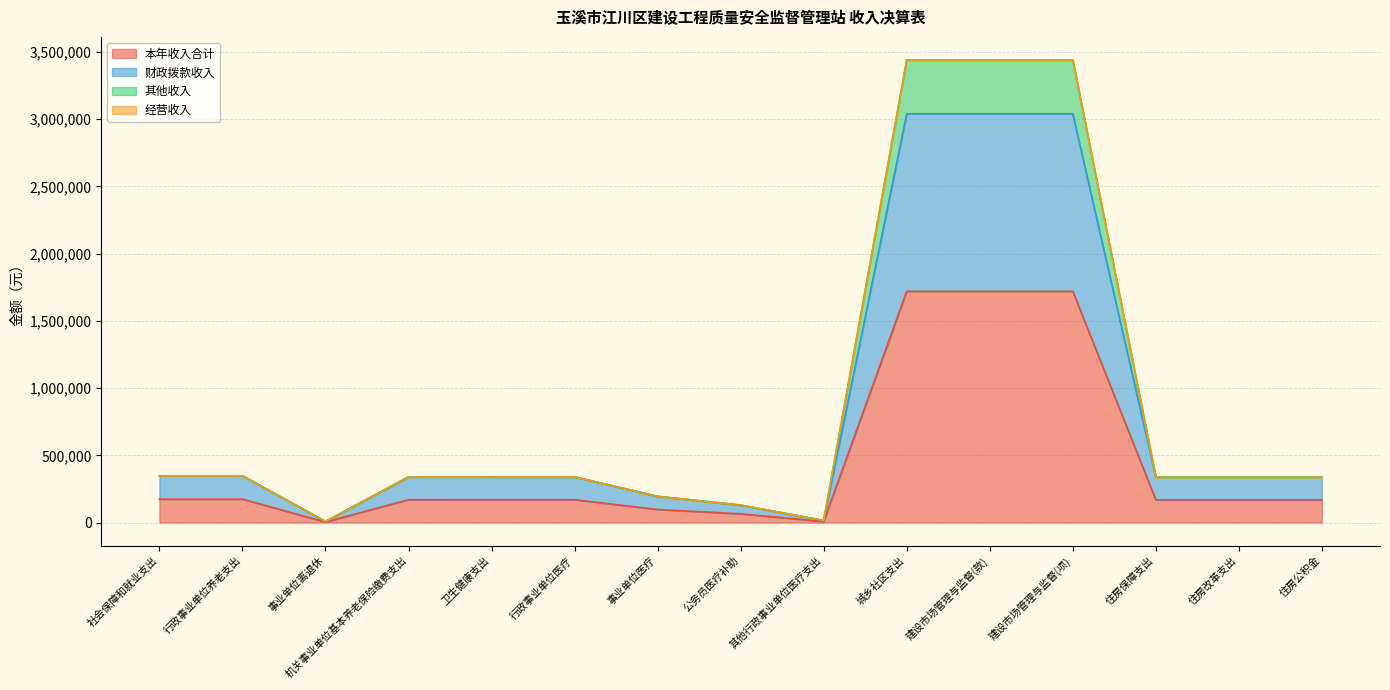

Between 行政事业单位养老支出 and 行政事业单位医疗, which series saw the biggest shift?

财政拨款收入